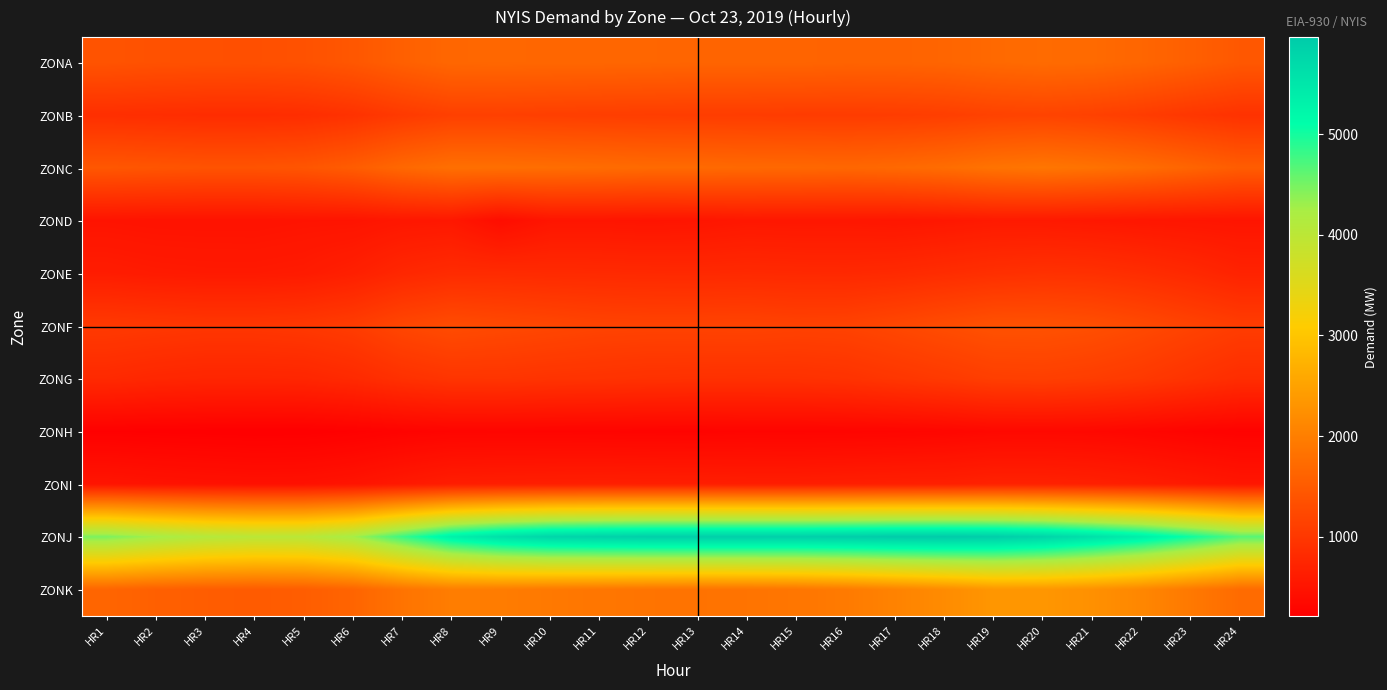

What is the greatest value displayed?

5967